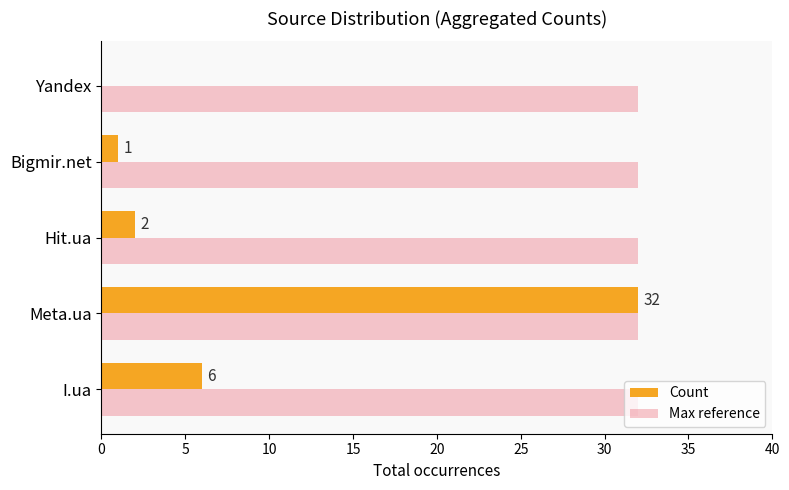

Which series has the largest range (max minus min)?

Count